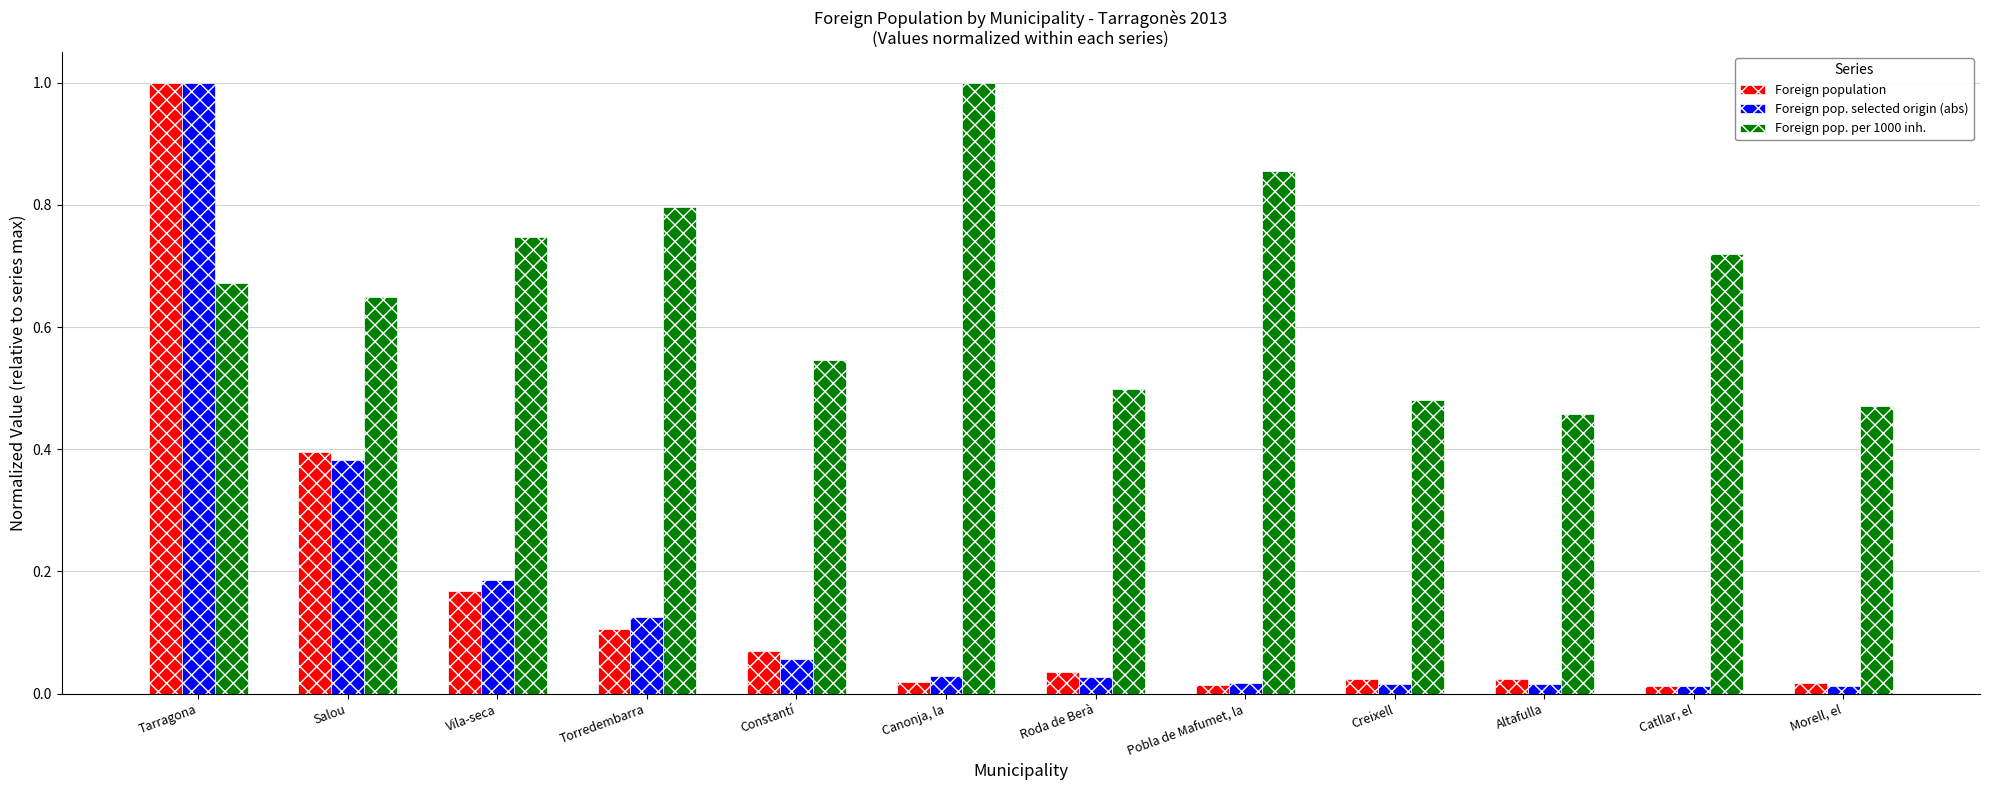

Which series has the largest total across all categories?

Foreign pop. per 1000 inh.